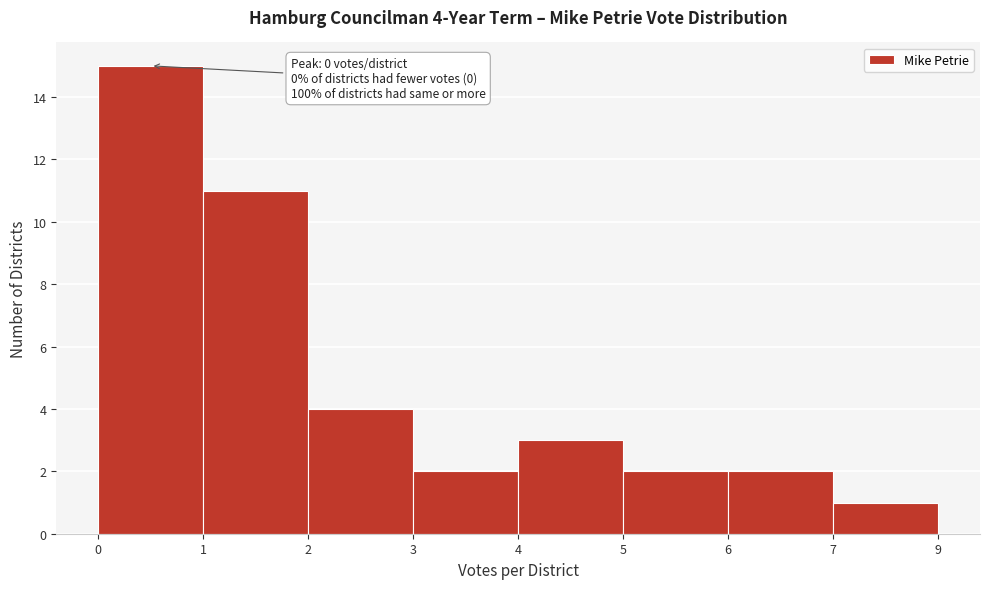

Reading left to right, extract all data points from this chart.

15	11	4	2	3	2	2	1